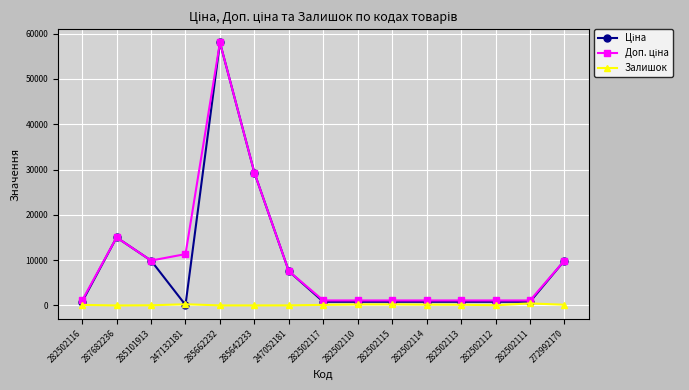

How many lines are shown in the chart?

3